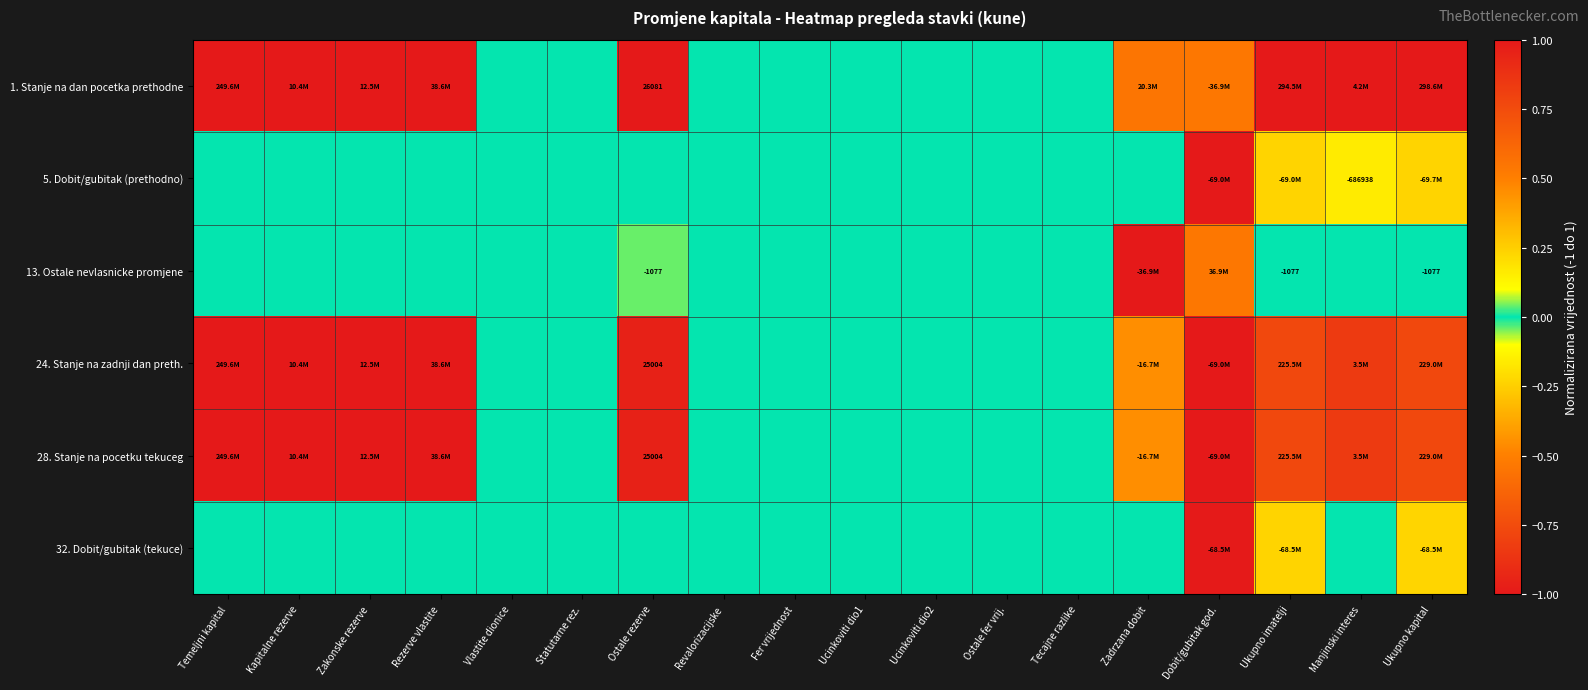

Is it true that 28. Stanje na pocetku tekuceg equals -1.3 at Tecajne razlike?

False